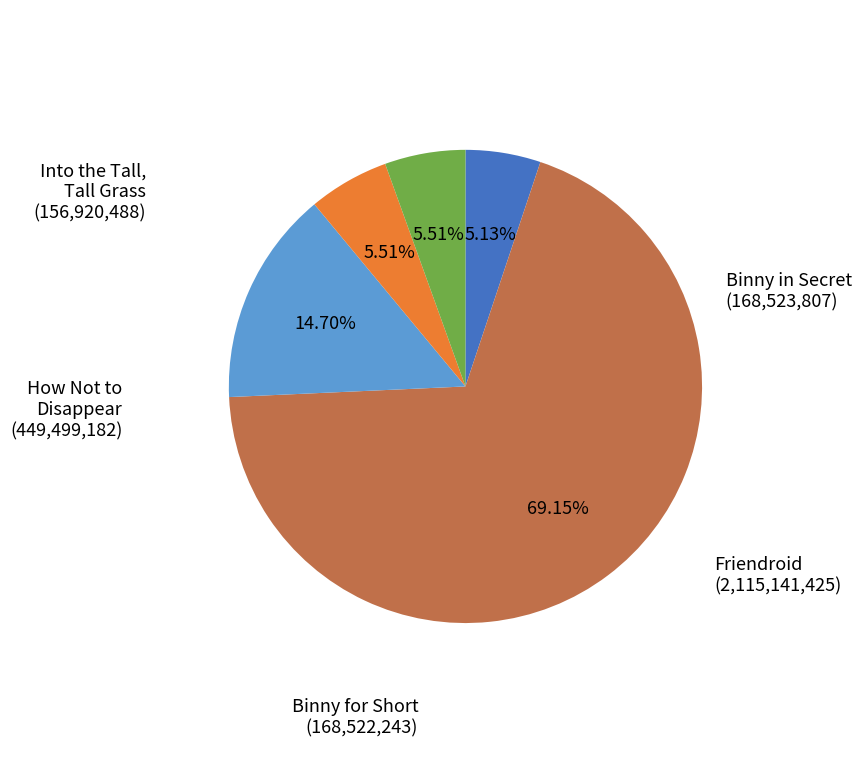

Is there any slice that represents more than half of the pie?

Yes